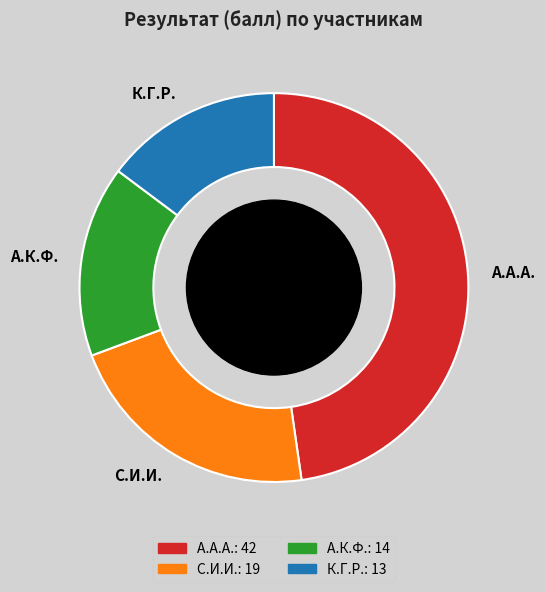

Count the number of slices in the pie.

4